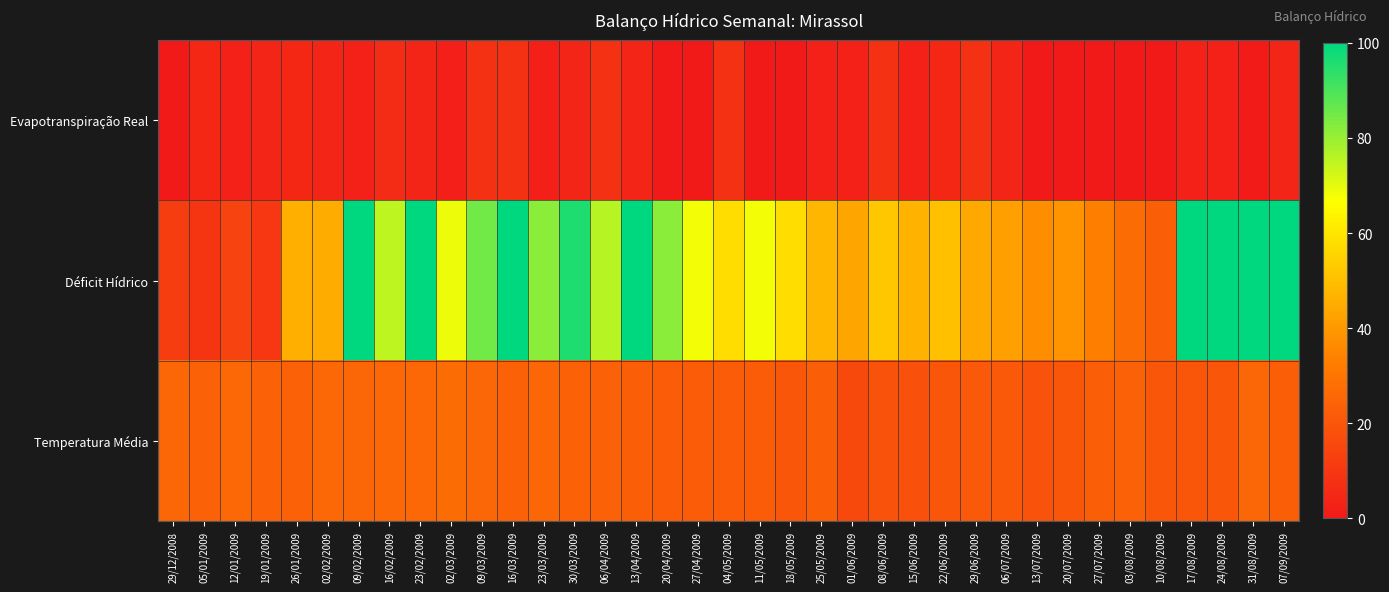

What is the maximum value shown in the chart?

100